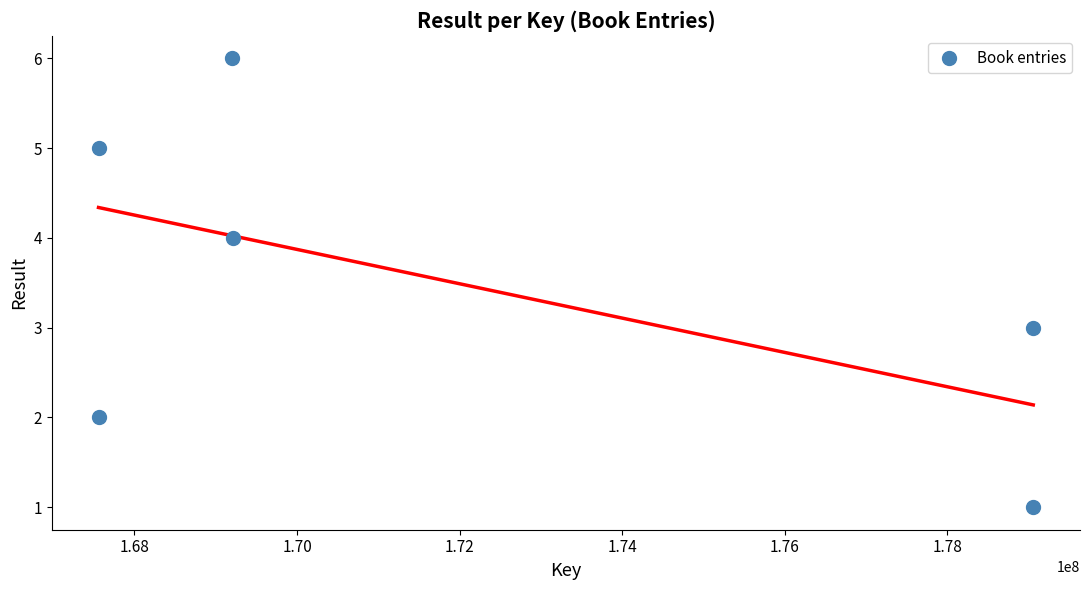

What is the average X value?

171941154